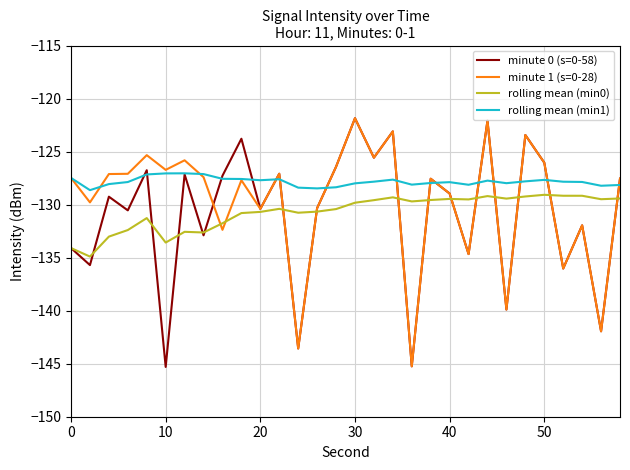

True or false: rolling mean (min1) and minute 1 (s=0-28) intersect in this chart.

True